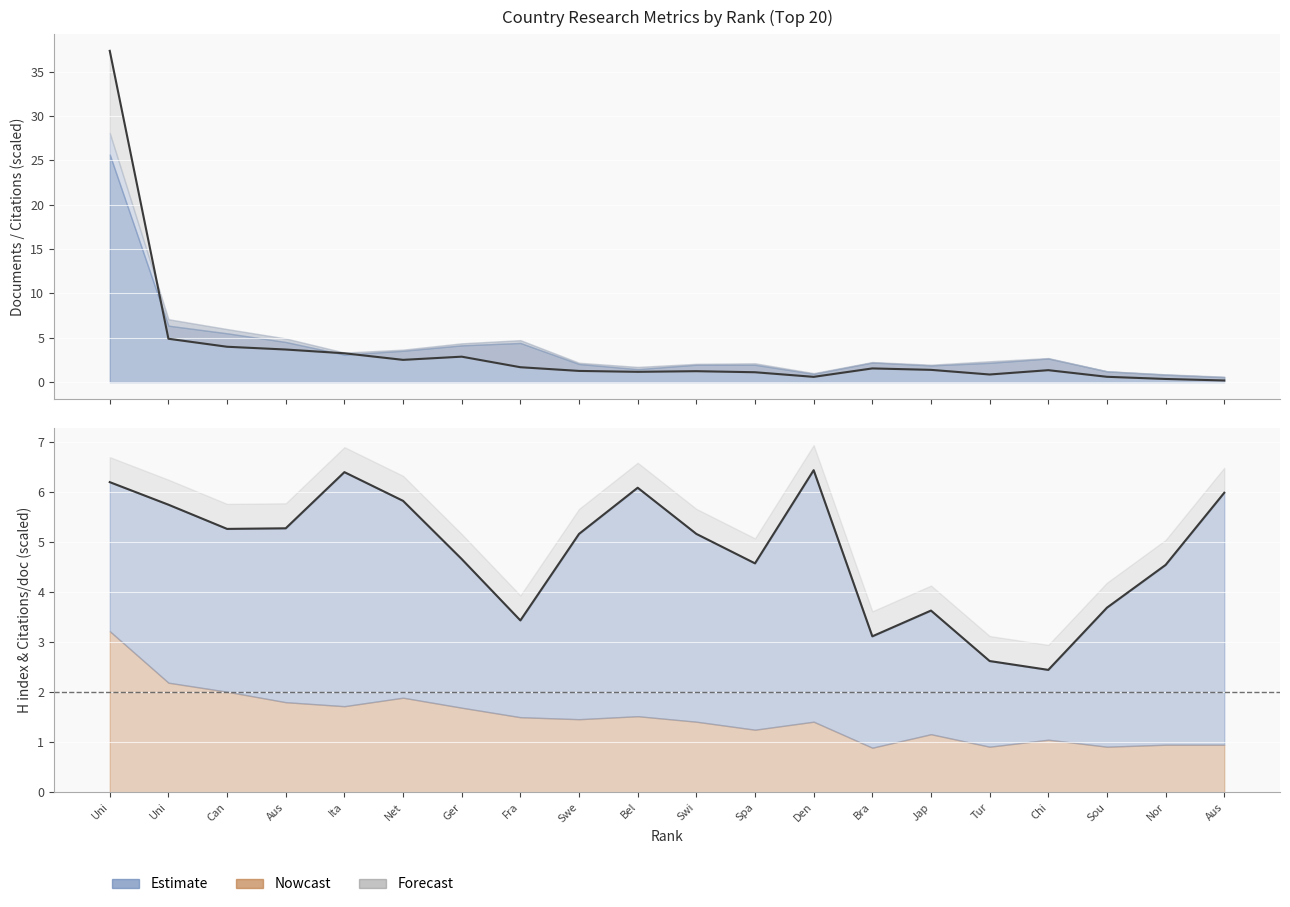

What is the label of the 7th point from the right?

Bra